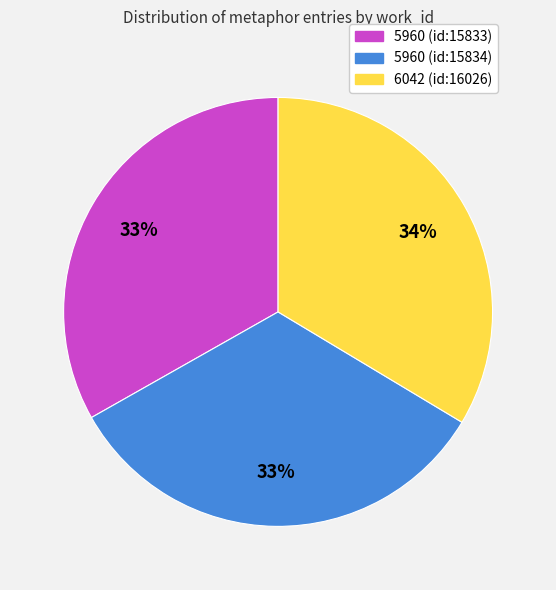

Is 6042 (id:16026) the majority of the pie?

No